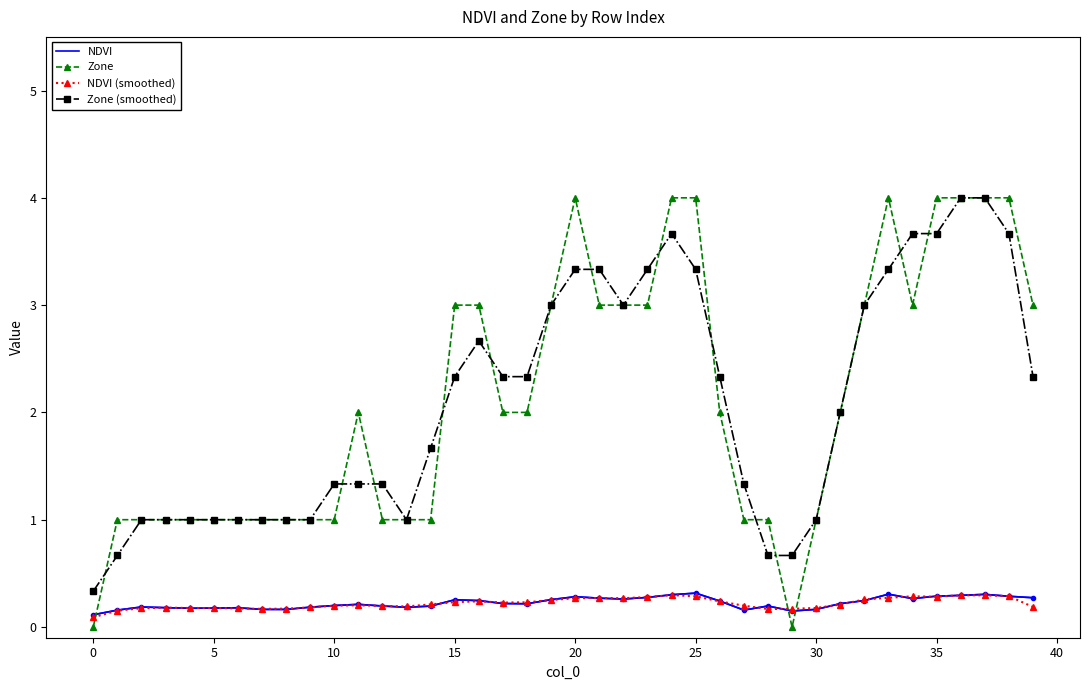

What is the lowest value of the Zone (smoothed) series?

0.3